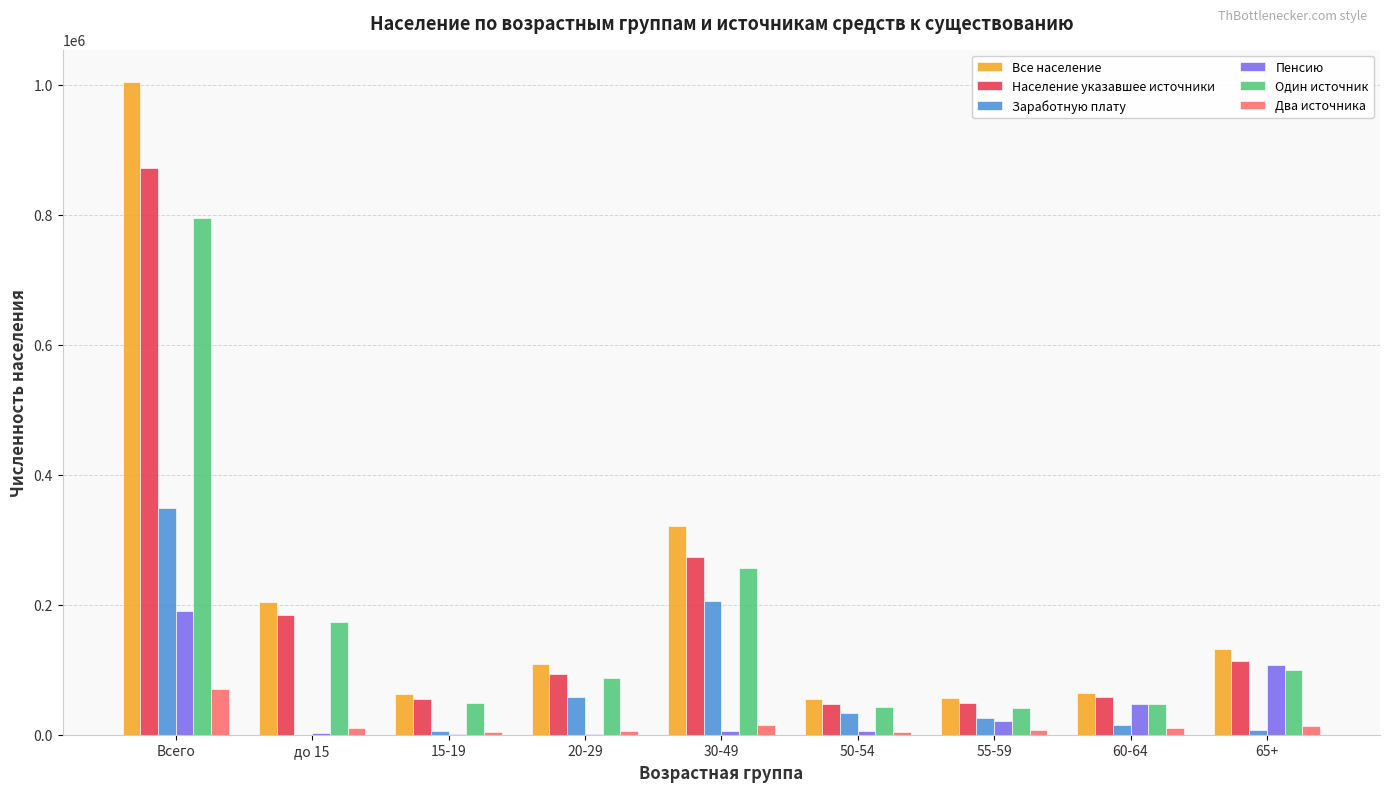

Count the number of categories in the chart.

9